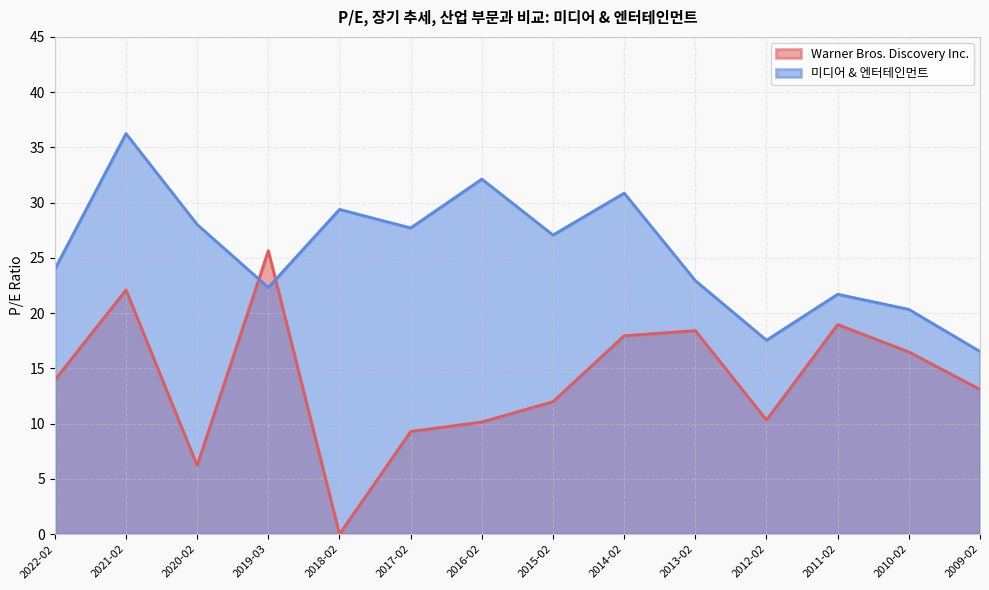

At which category does 미디어 & 엔터테인먼트 reach its first local valley?

2019-03